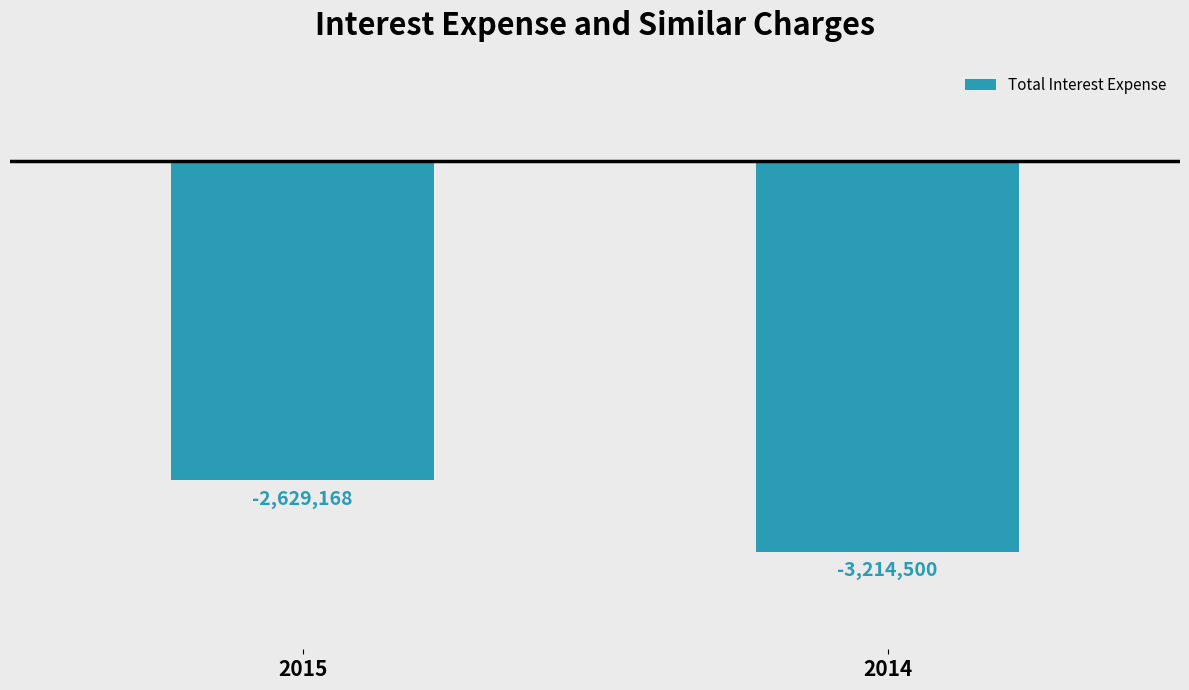

Read the value at 2014.

-3214500